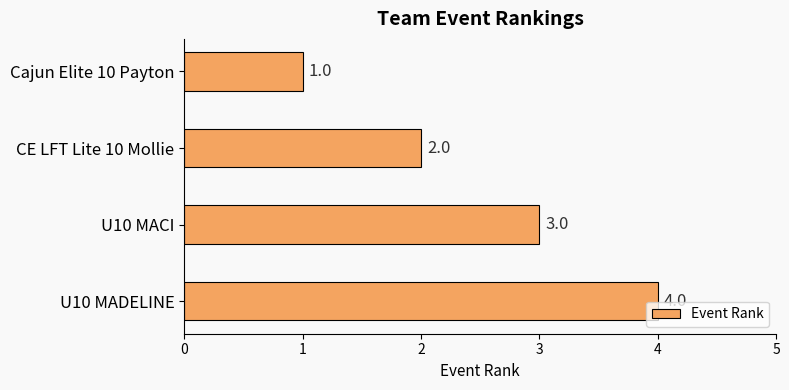

Rank the categories by value from highest to lowest.

U10 MADELINE, U10 MACI, CE LFT Lite 10 Mollie, Cajun Elite 10 Payton